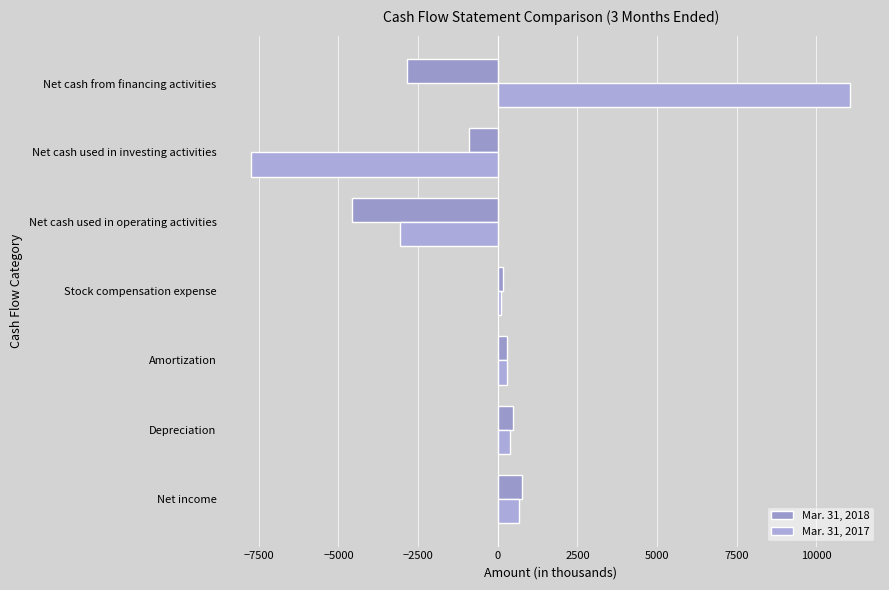

Rank the series by their maximum value, from lowest to highest.

Mar. 31, 2018, Mar. 31, 2017